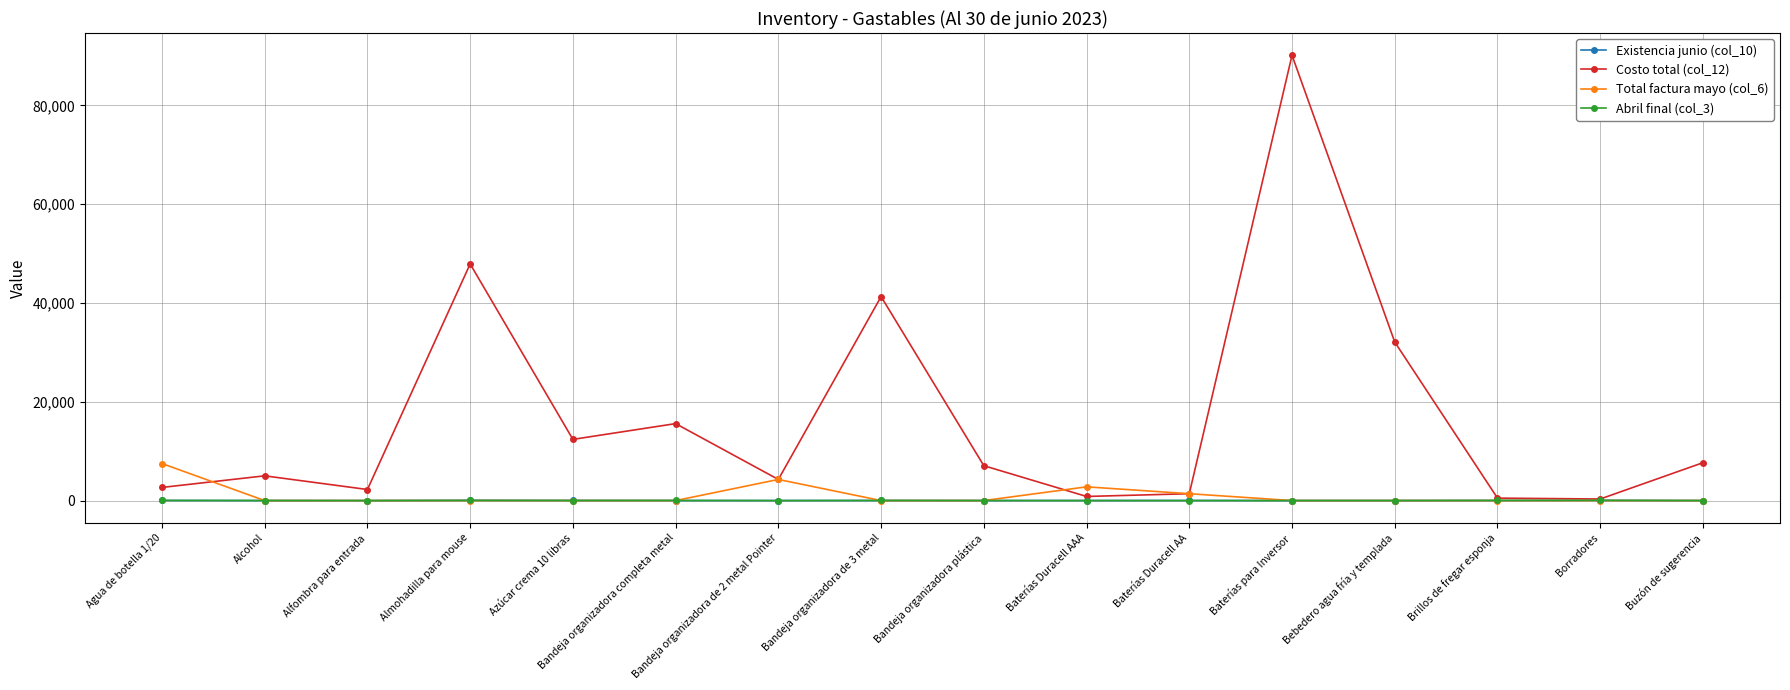

At which category is the sum across all series the highest?

Baterías para Inversor